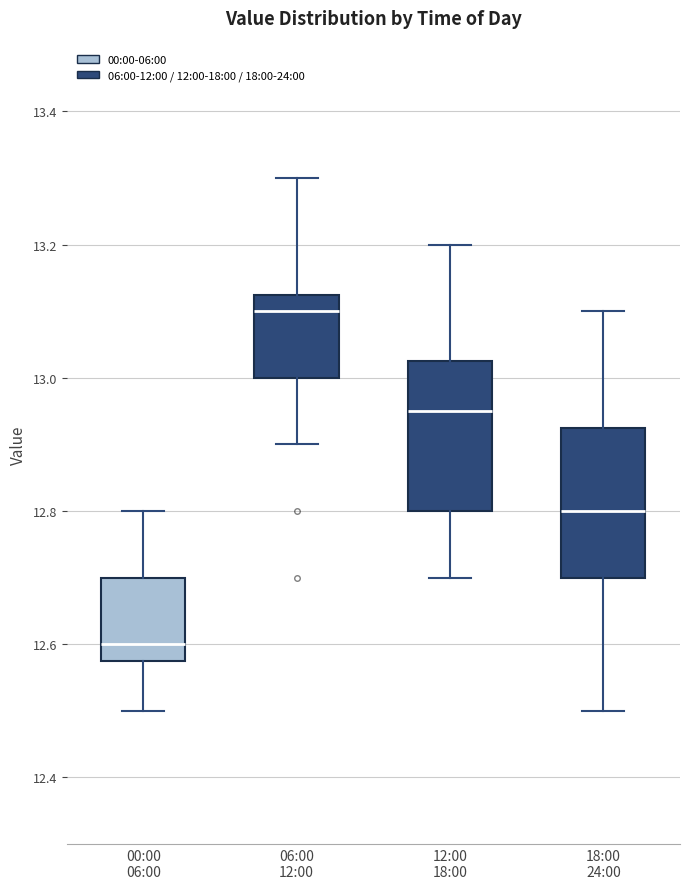

Where does the lower whisker of the box for 12:00 18:00 end on the y-axis? The values are not printed on the chart, so give them approximately, as read against the axis.

12.70